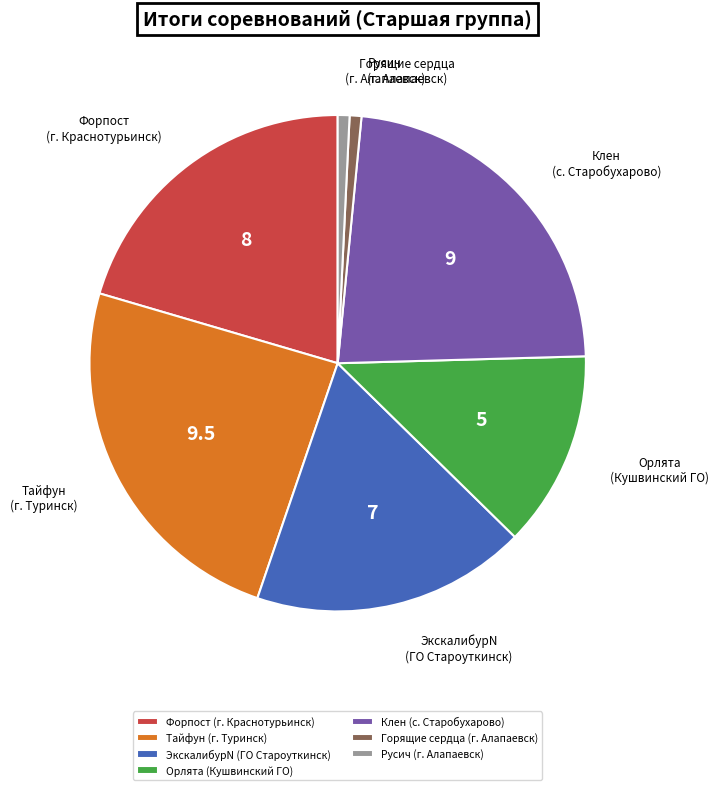

Which has a higher value, ЭкскалибурN (ГО Староуткинск) or Клен (с. Старобухарово)?

Клен (с. Старобухарово)